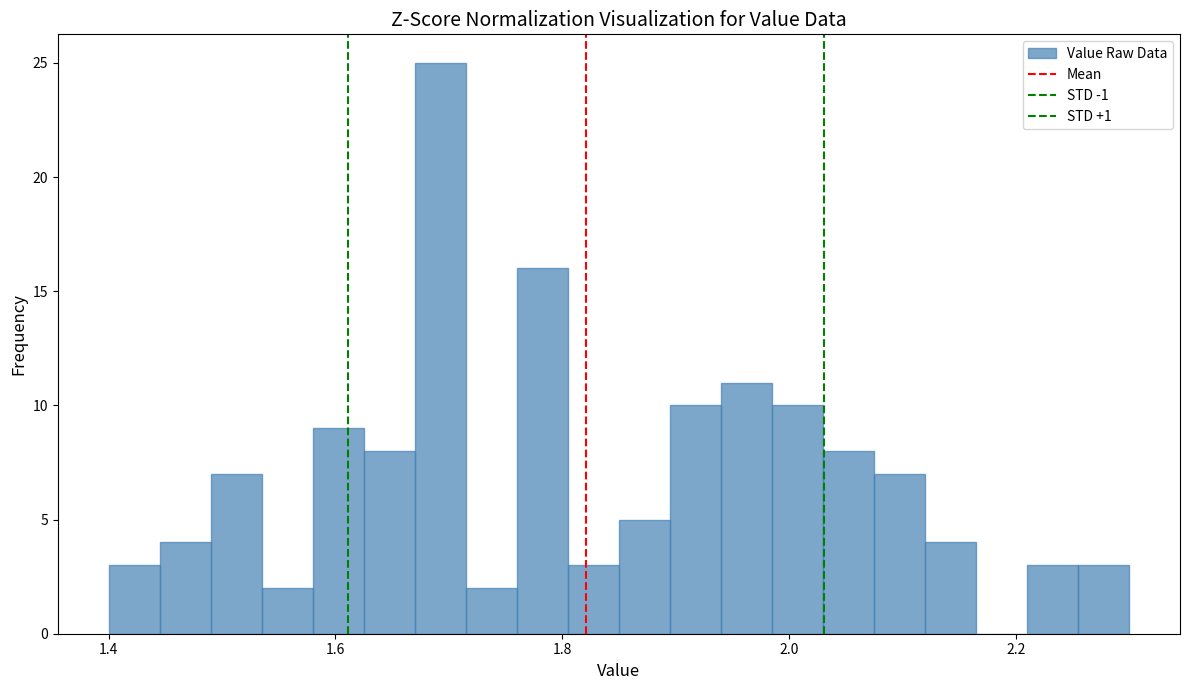

Read against the x-axis, roughly where is the centre of the tallest bar?

1.70